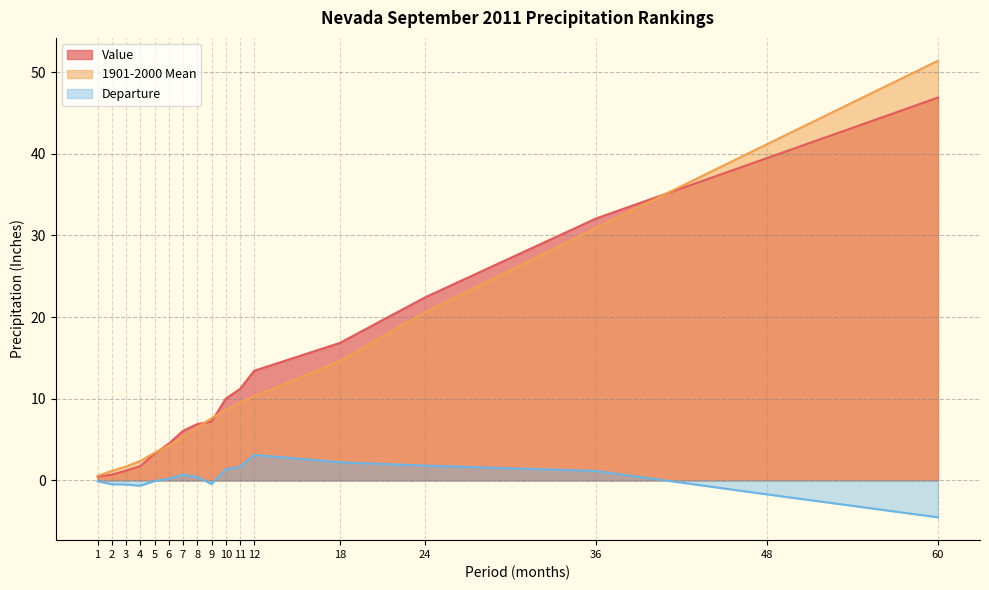

What is the difference between the highest and lowest values at 4?

3.0